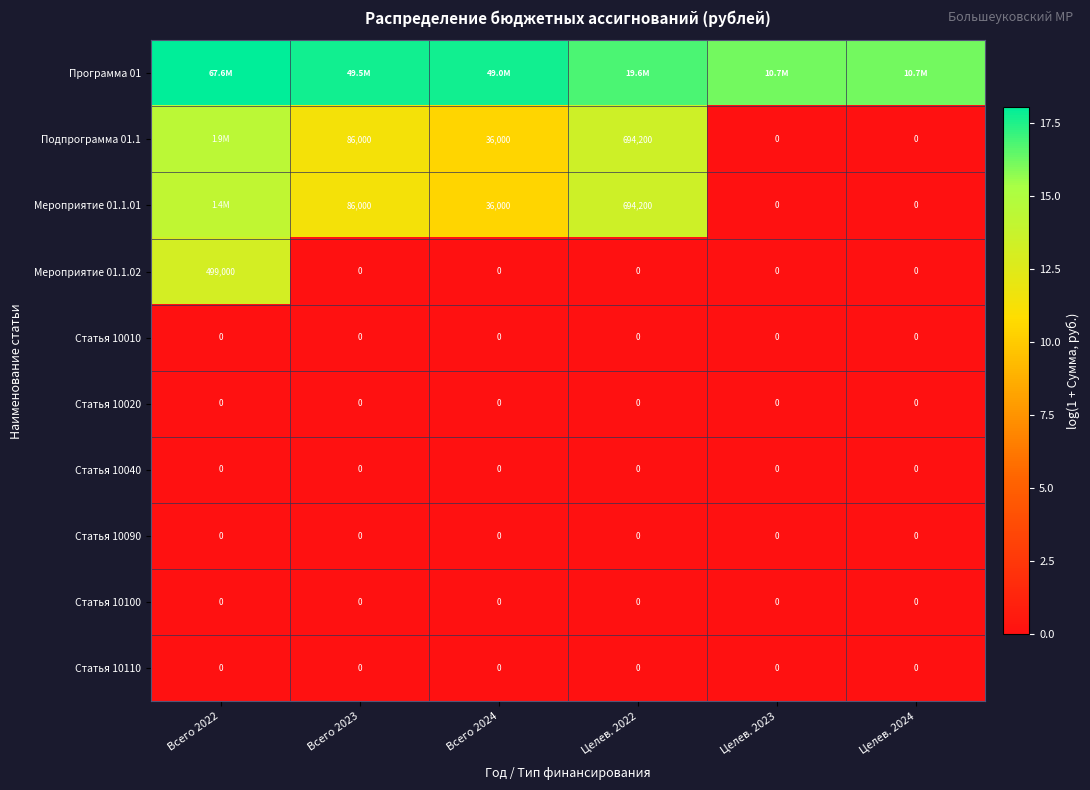

How many series are shown in this chart?

10